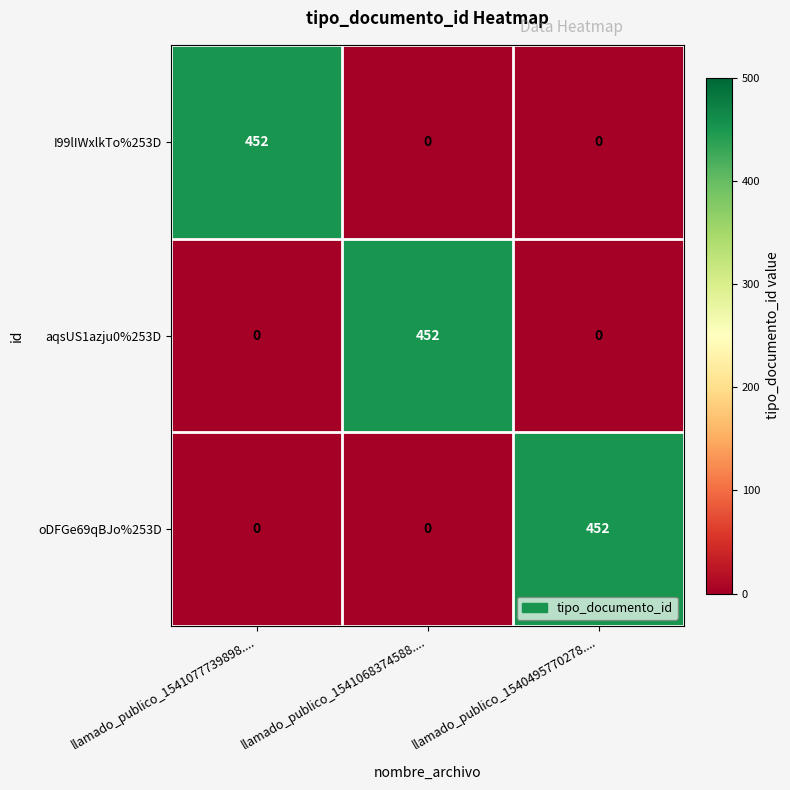

The value of oDFGe69qBJo%253D at llamado_publico_1540495770278.... is 452. True or false?

True